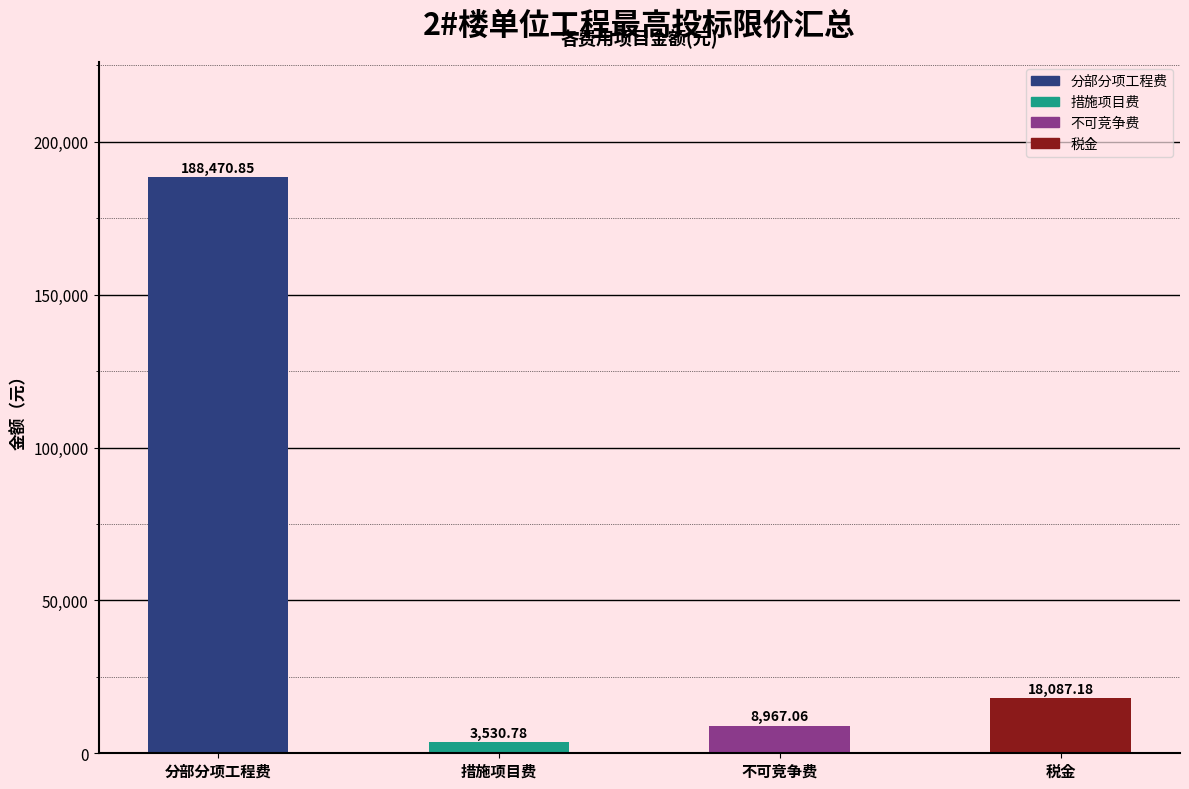

What is the minimum value shown in the chart?

3530.8